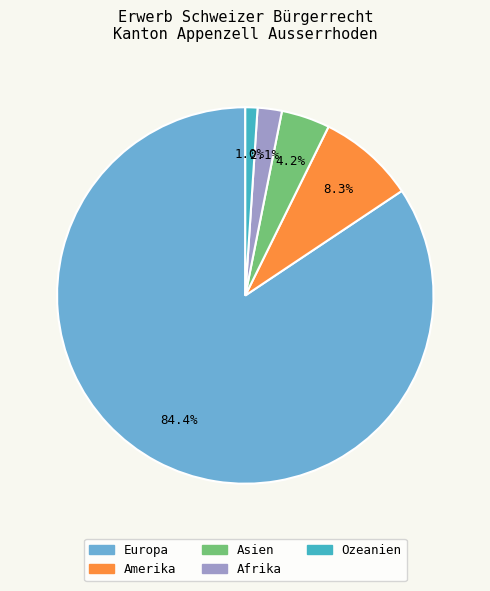

Does any single category account for the majority?

Yes